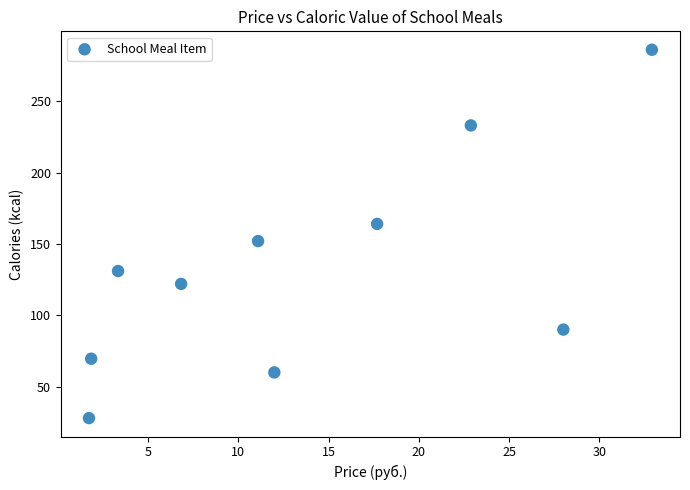

What is the average Y value?

133.6